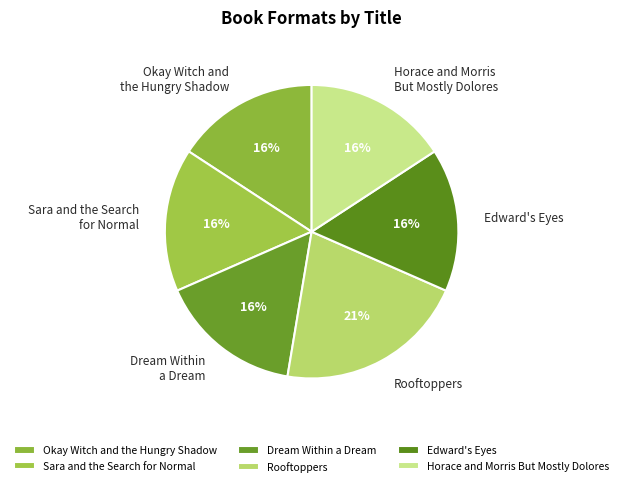

Is there a majority slice in this chart?

No